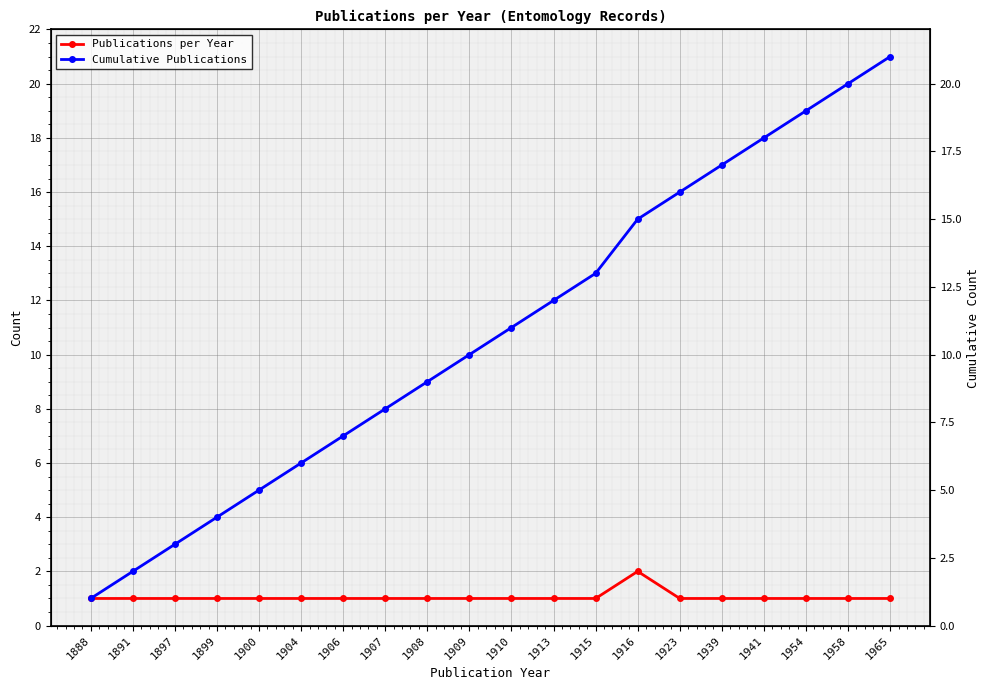

Is it true that Cumulative Publications equals 11 at 1910?

True